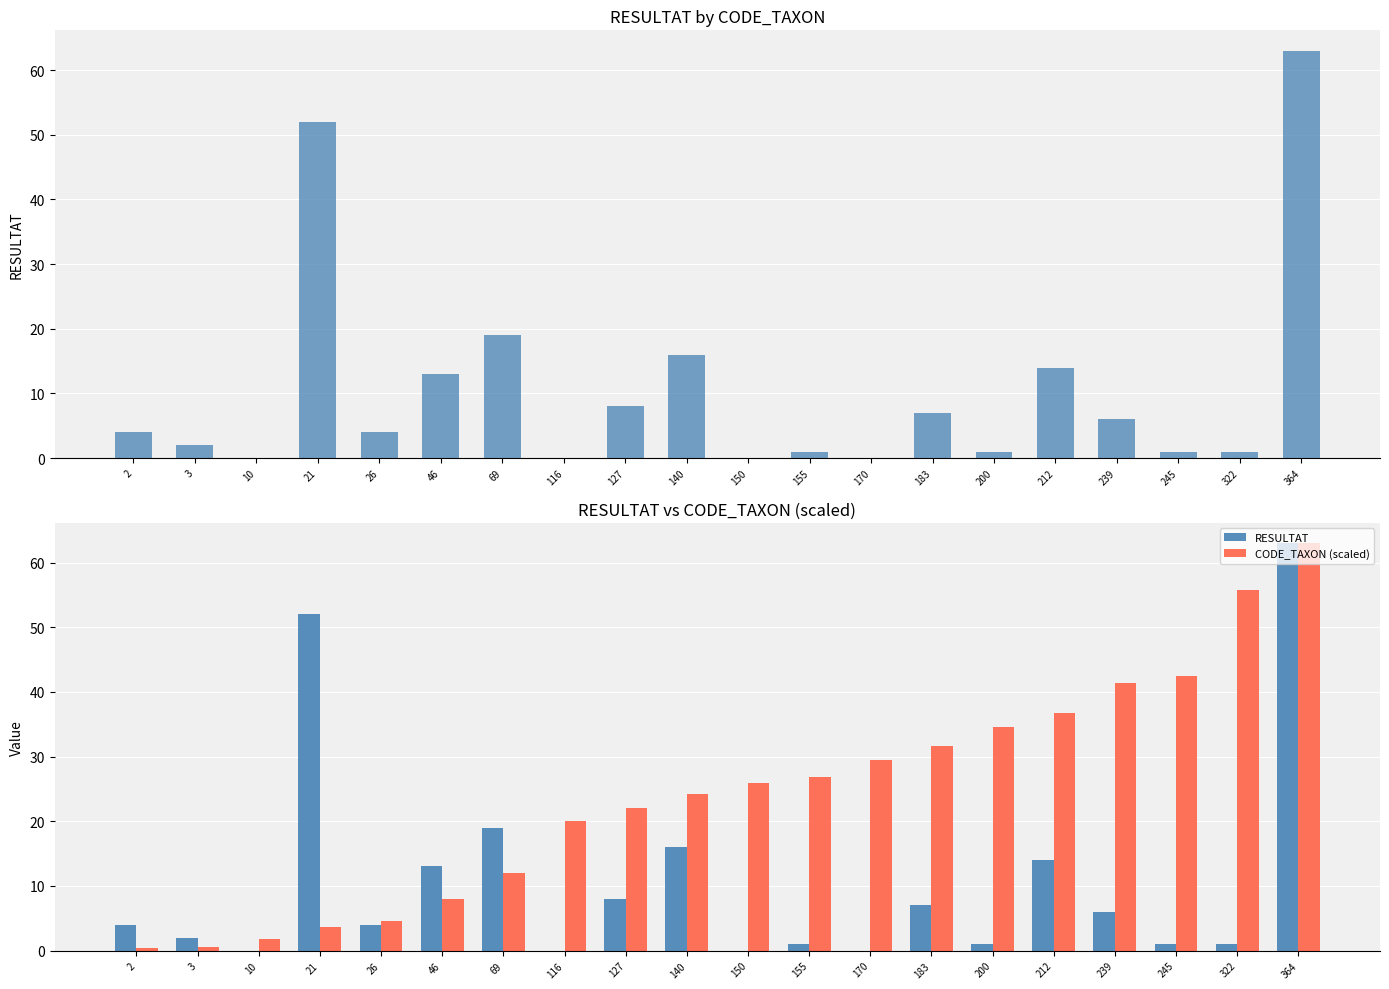

How many bars are there in total?

40